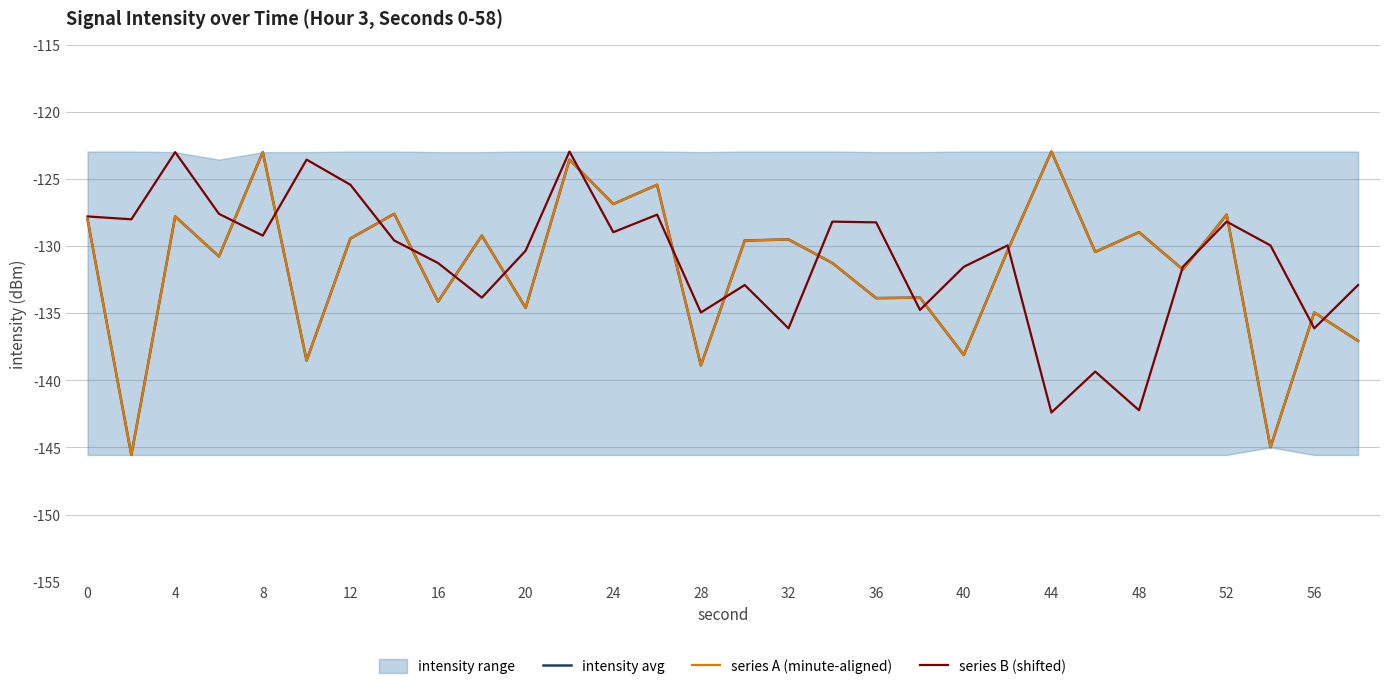

What is the average value of the series B (shifted) series?

-131.0